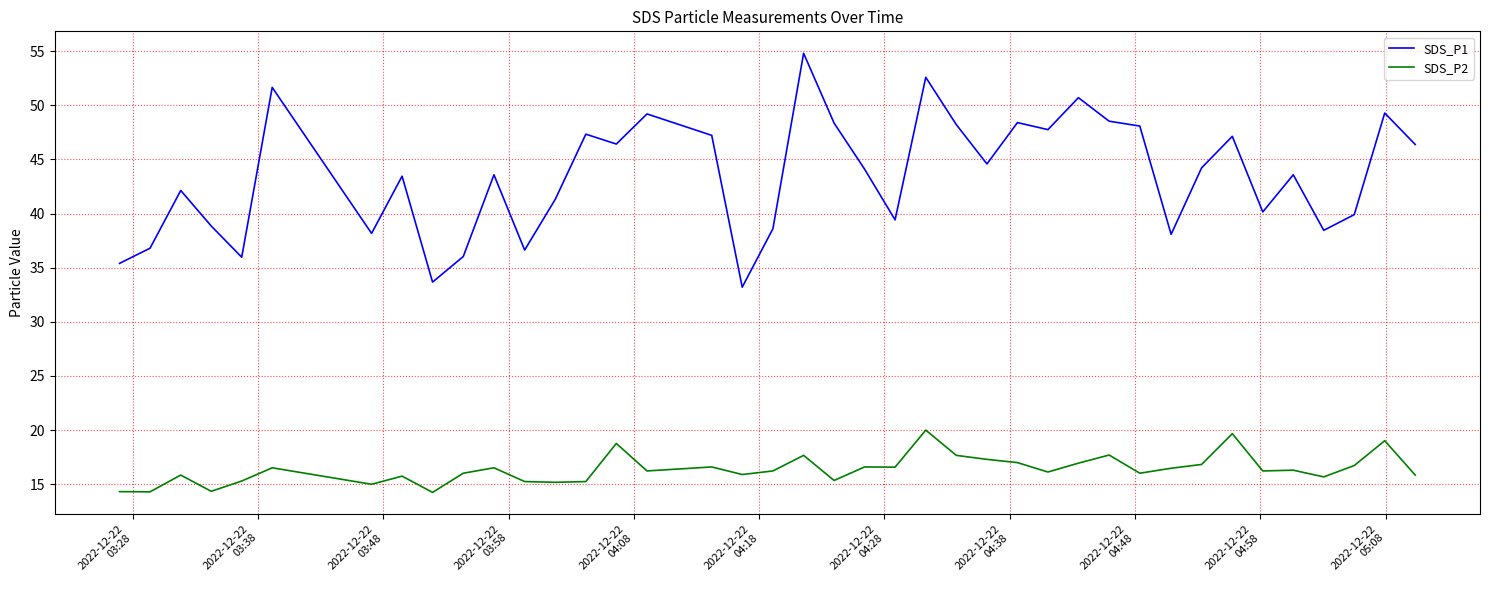

True or false: SDS_P2 and SDS_P1 cross at least once.

False